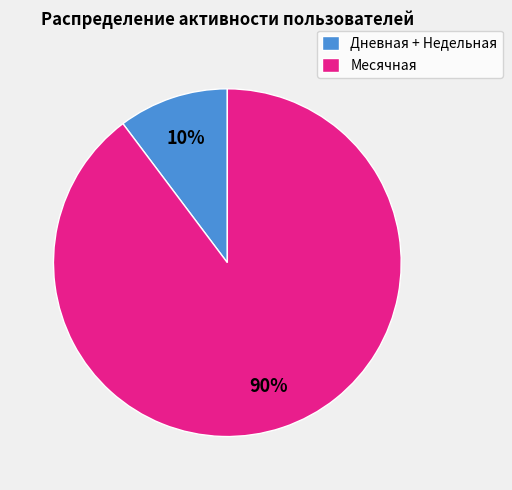

Which category has the smallest portion of the pie?

Дневная + Недельная